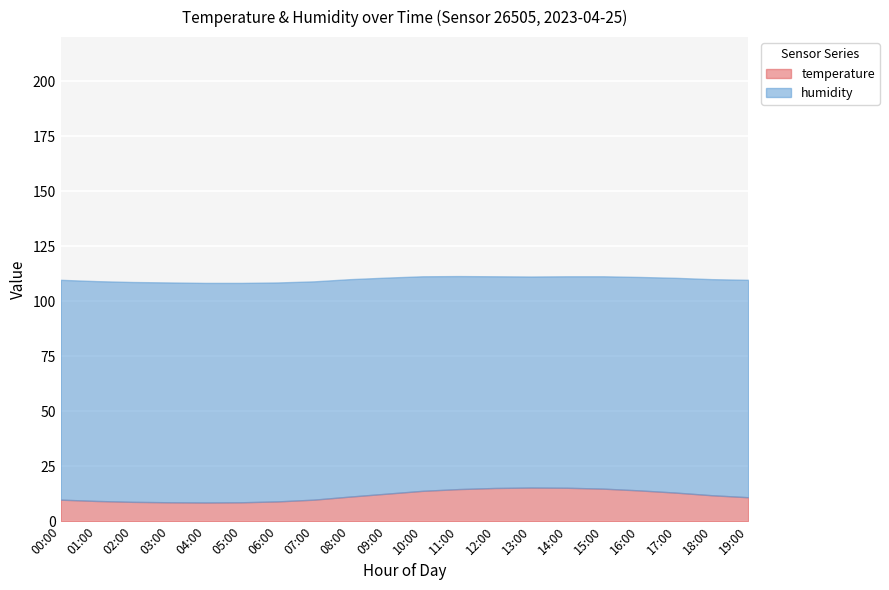

What is the label of the 4th point from the right?

16:00